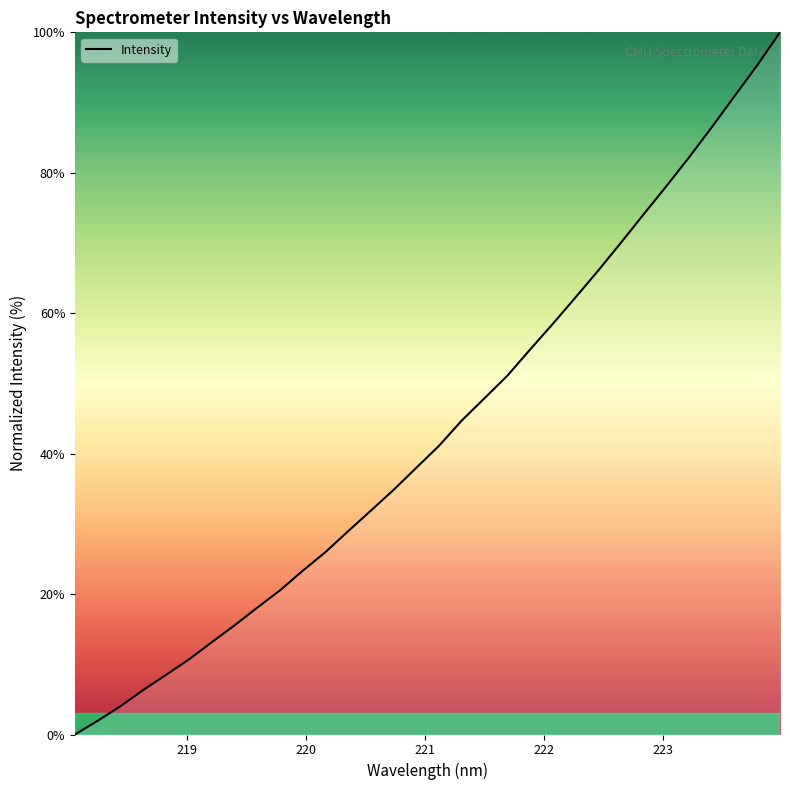

What is the difference between the maximum and minimum values?

100.0